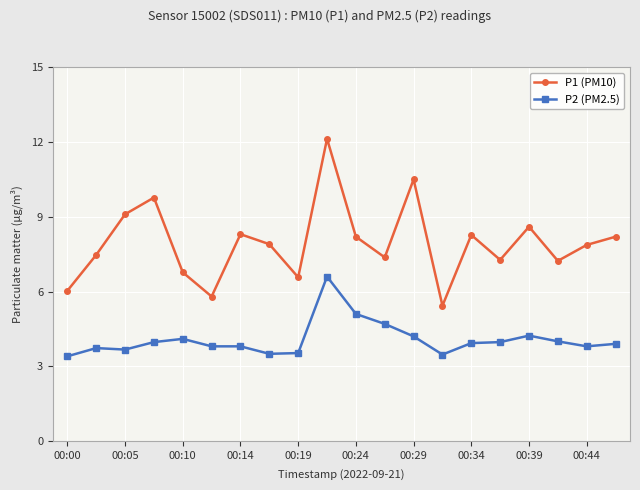

True or false: P2 (PM2.5) and P1 (PM10) cross at least once.

False